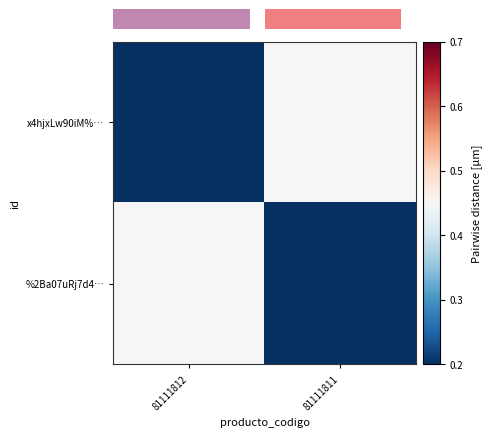

At how many categories does at least one series exceed 0?

2